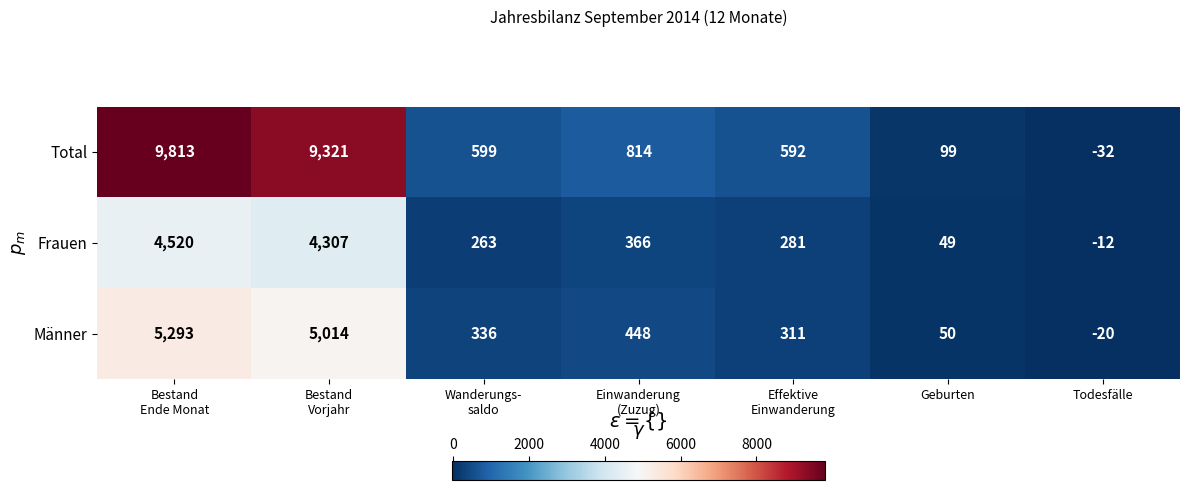

What is the difference between the maximum and minimum values in the Männer series?

5313